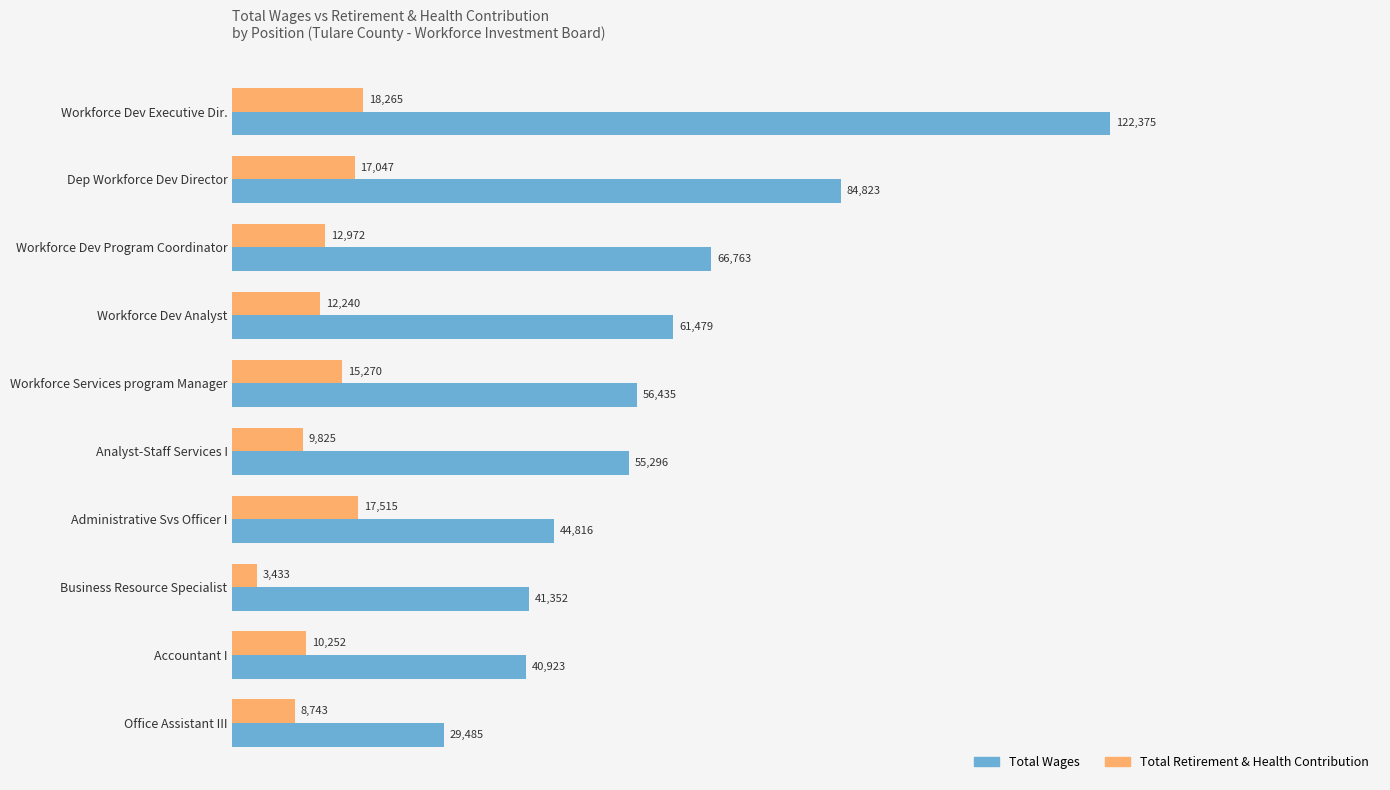

What is the sum of all Total Retirement & Health Contribution values?

125562